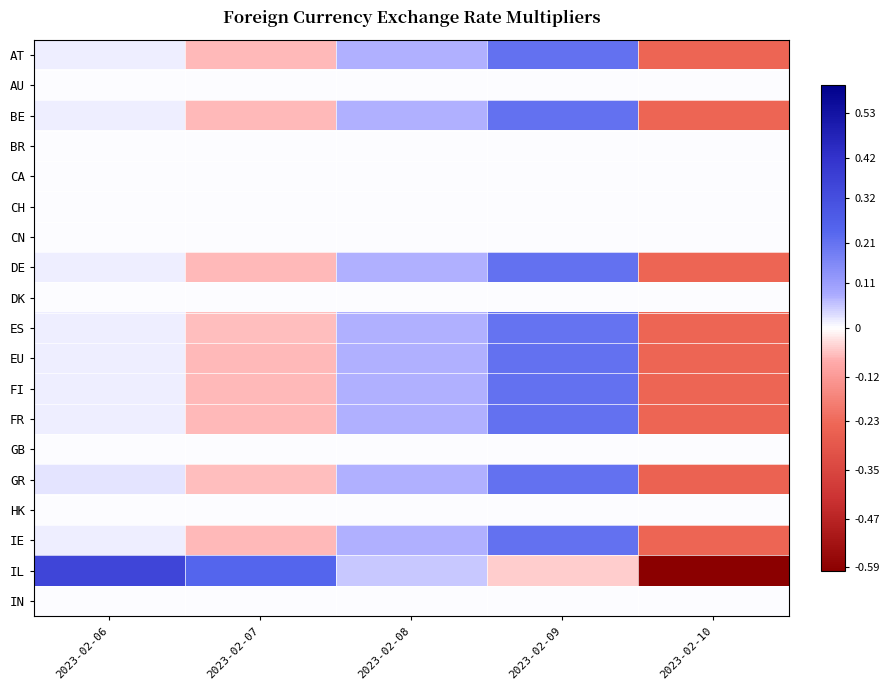

At 2023-02-10, list the series in order from largest to smallest.

AU, BR, CA, CH, CN, DK, GB, HK, IN, ES, FI, AT, IE, EU, DE, FR, BE, GR, IL